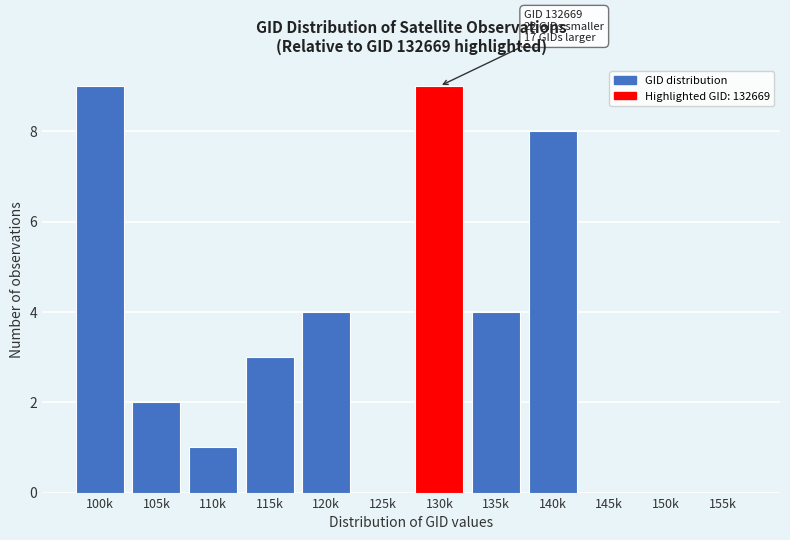

Reading right to left, list all the values displayed in this chart.

155k=0	150k=0	145k=0	140k=8	135k=4	130k=9	125k=0	120k=4	115k=3	110k=1	105k=2	100k=9